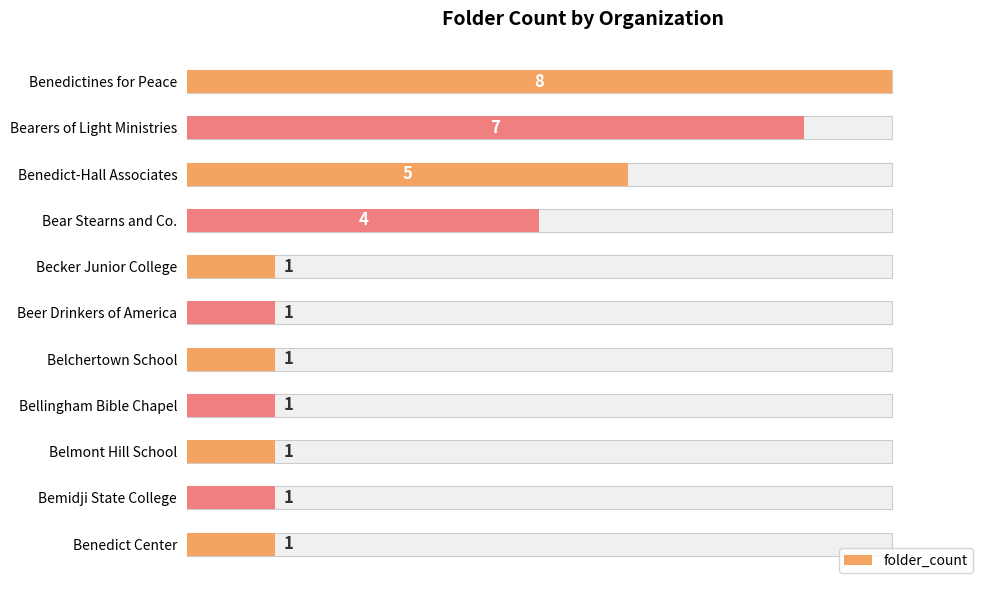

Between 1 and 5, which is larger?

1